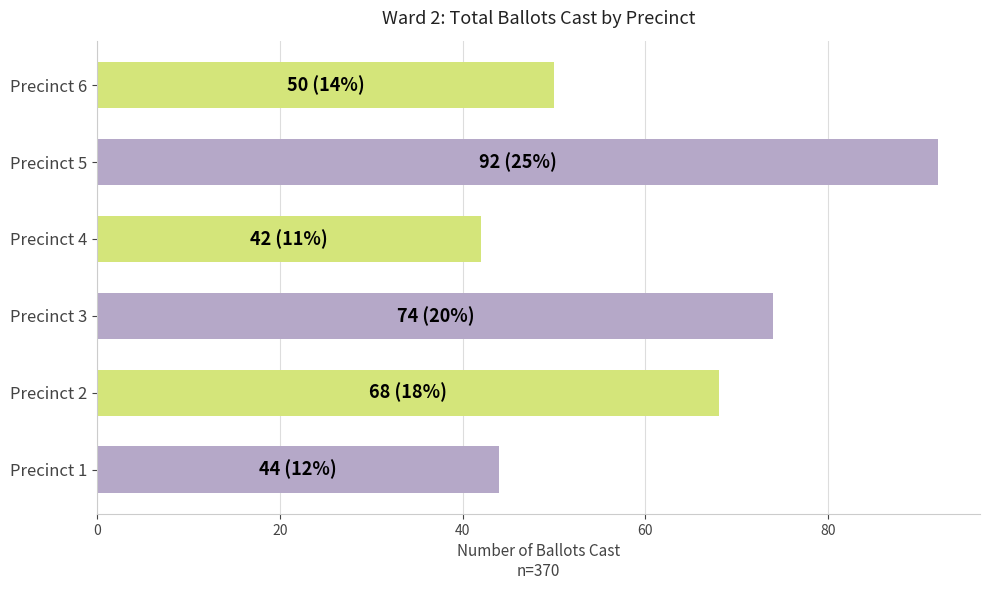

What is the difference between the second highest and minimum values?

32